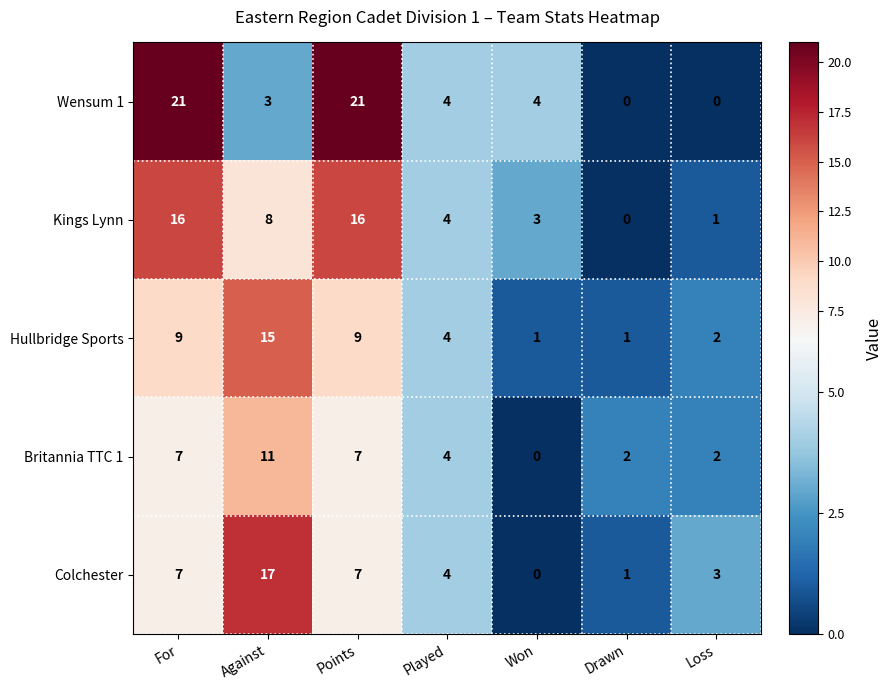

Where does the Colchester series first go above 4?

For